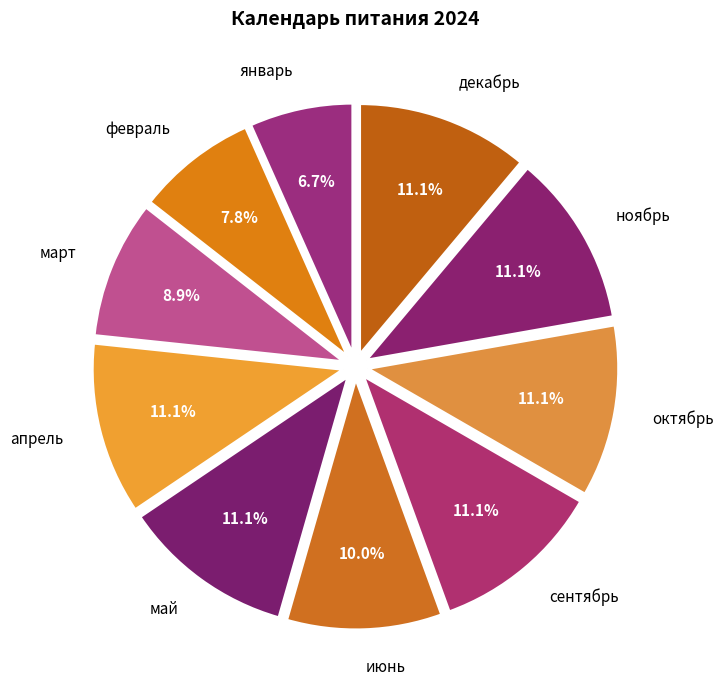

The февраль slice represents 8% of the pie. True or false?

True